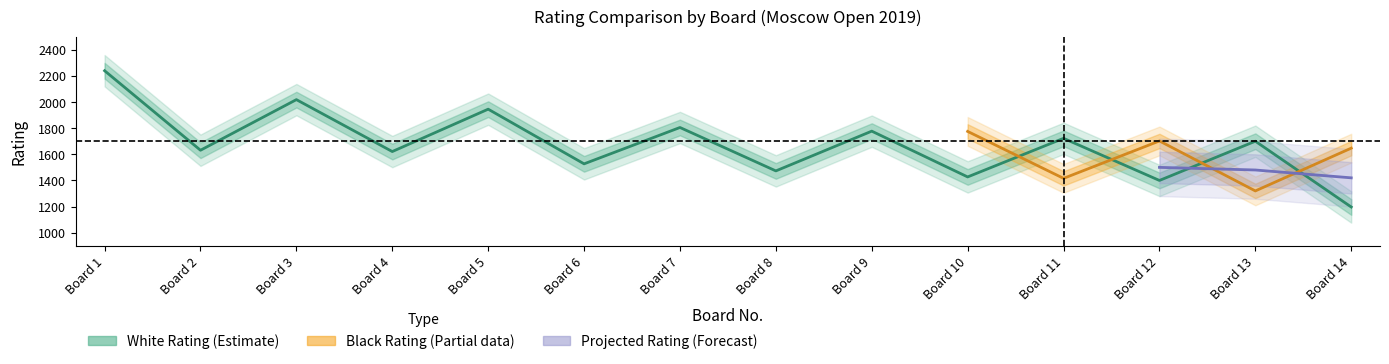

The value at Board 13 is 1700. True or false?

True